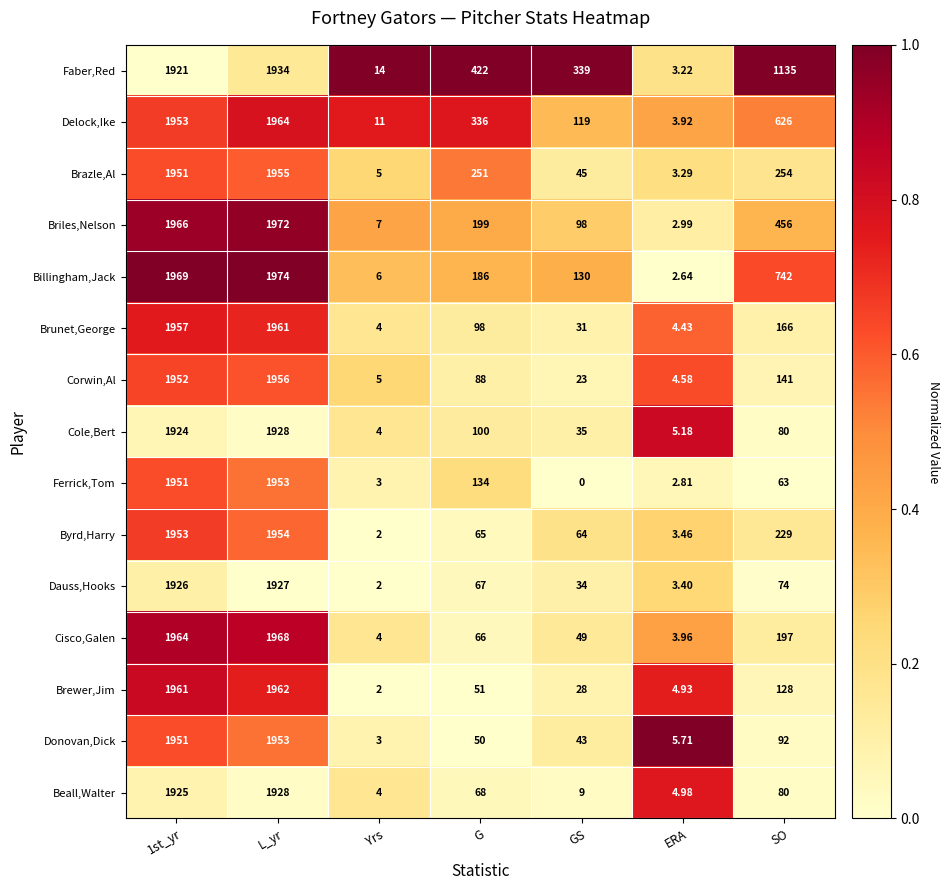

Where is Cole,Bert nearest to the value 966?

G